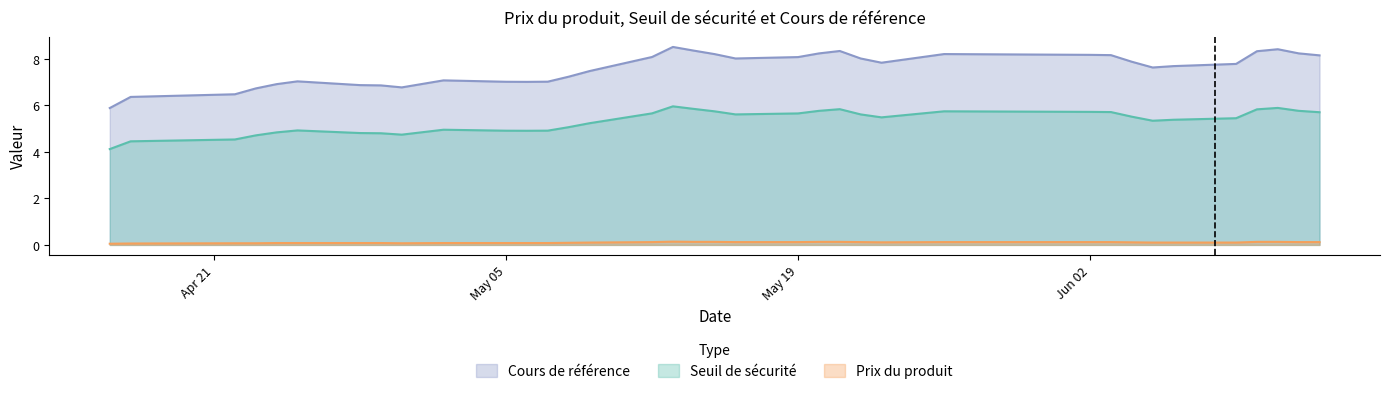

What is the difference between the maximum and minimum values in the Cours de référence series?

2.6